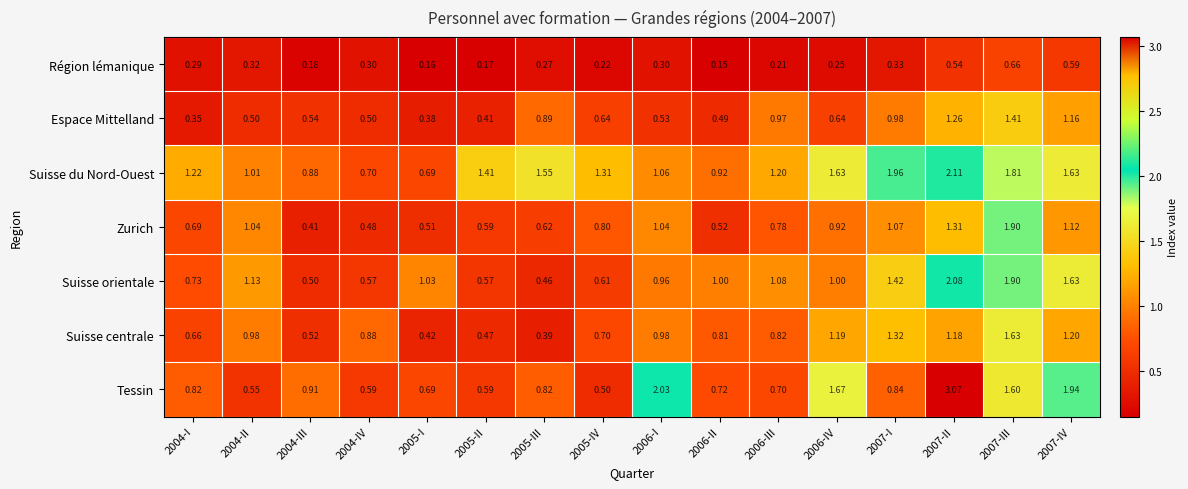

Which series has the largest range (max minus min)?

Tessin